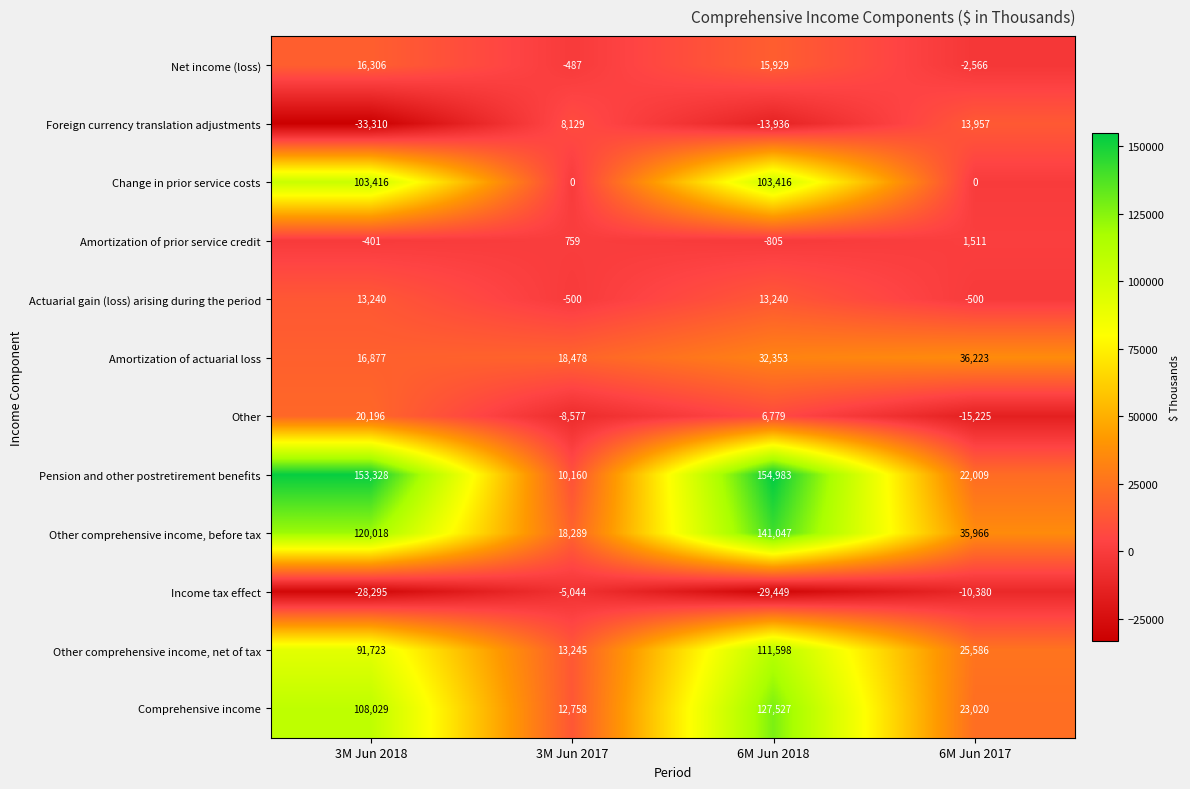

At how many categories does at least one series exceed 118946?

2